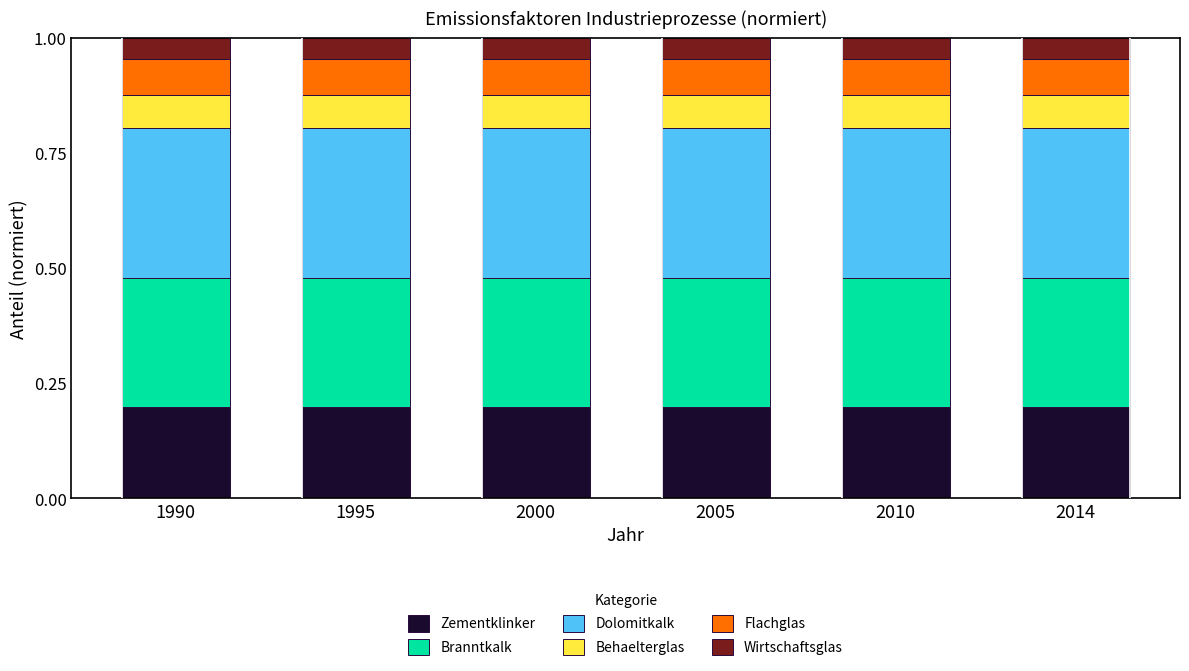

What is the total value across all series at 2010?

1.0